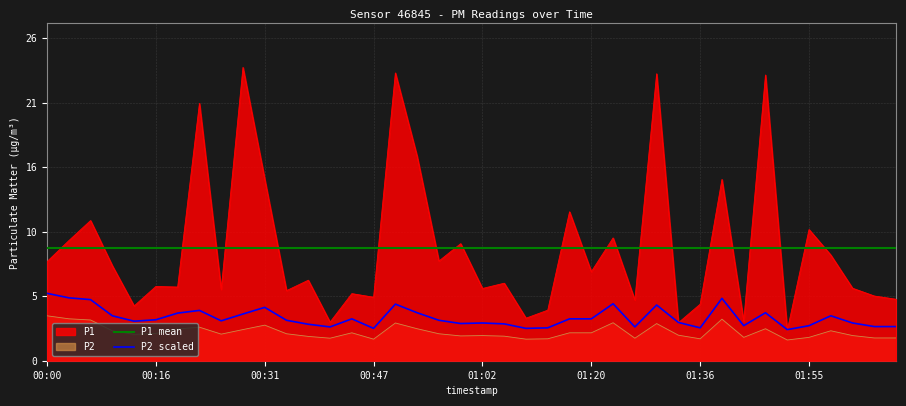

At how many categories does at least one series exceed 5?

40